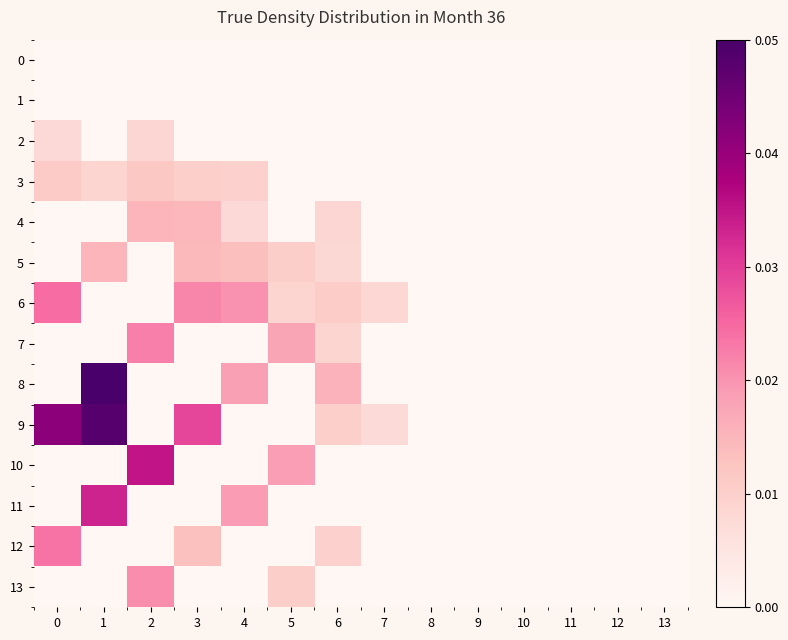

Which series has the widest spread of values?

row_8